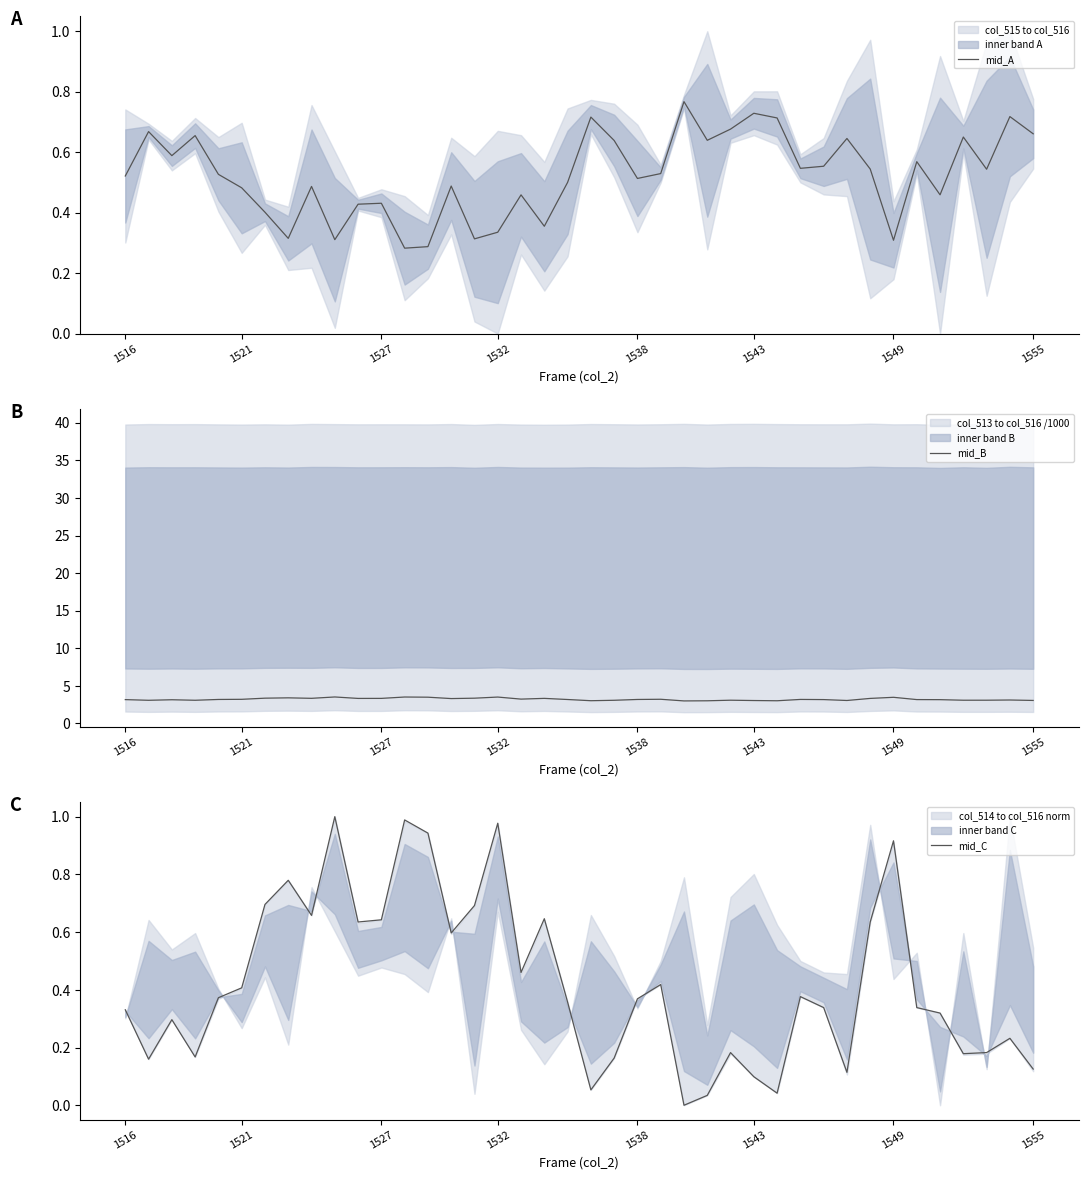

What is the lowest value of the mid_B series?

3.0